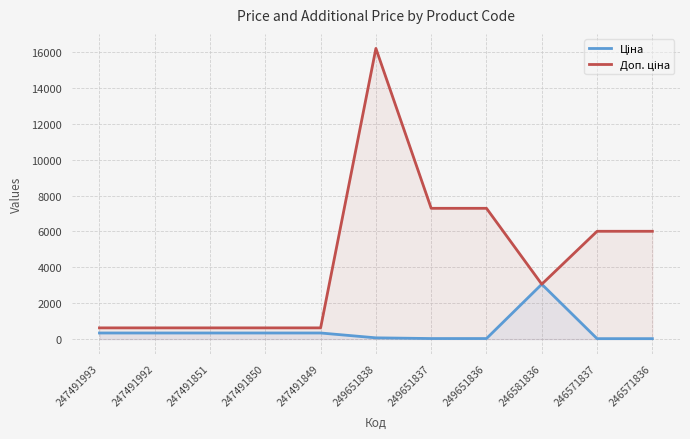

At how many categories does at least one series exceed 9773?

1